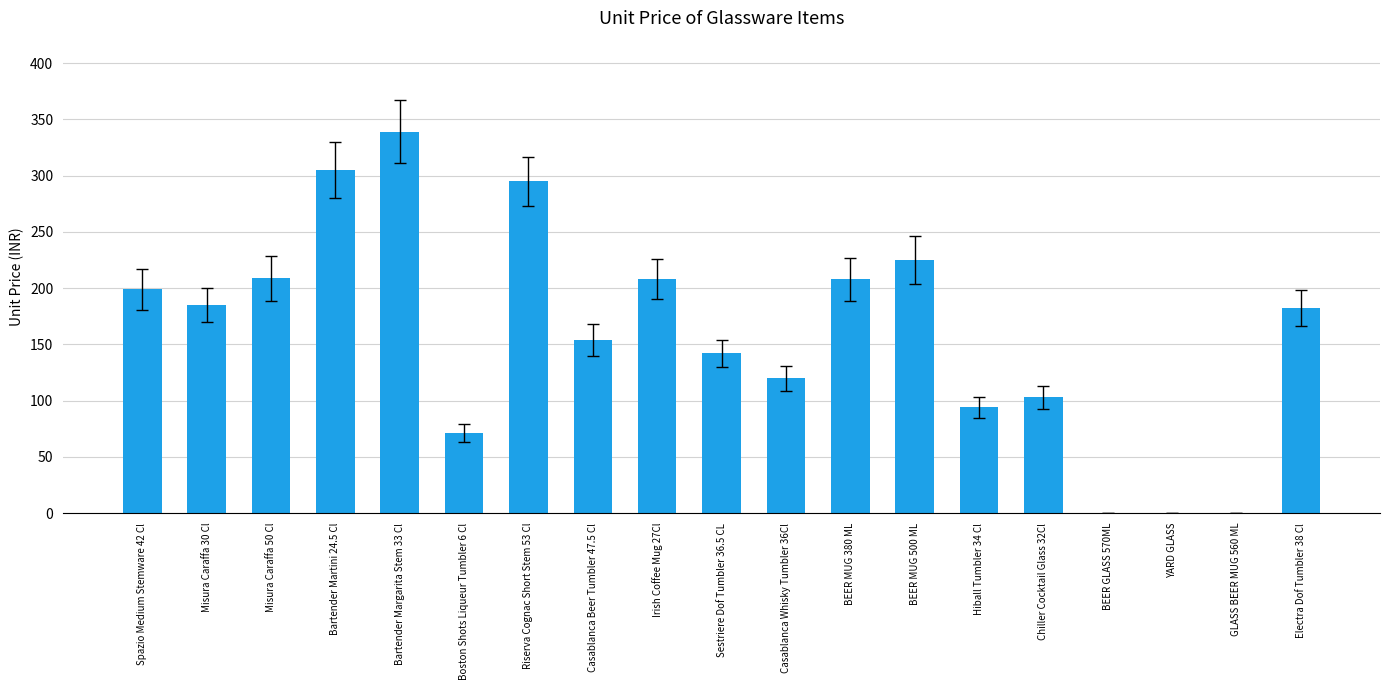

Are the bars horizontal?

No